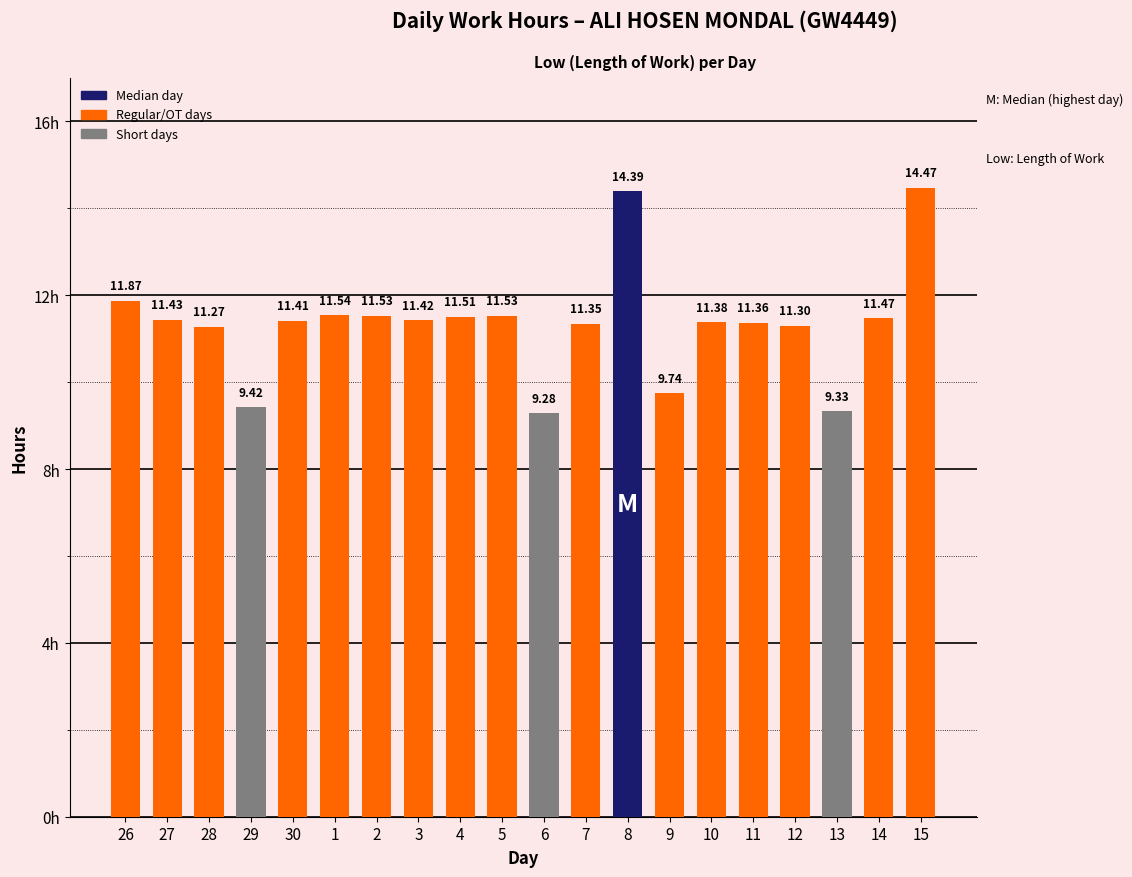

Does the chart contain any negative values?

No